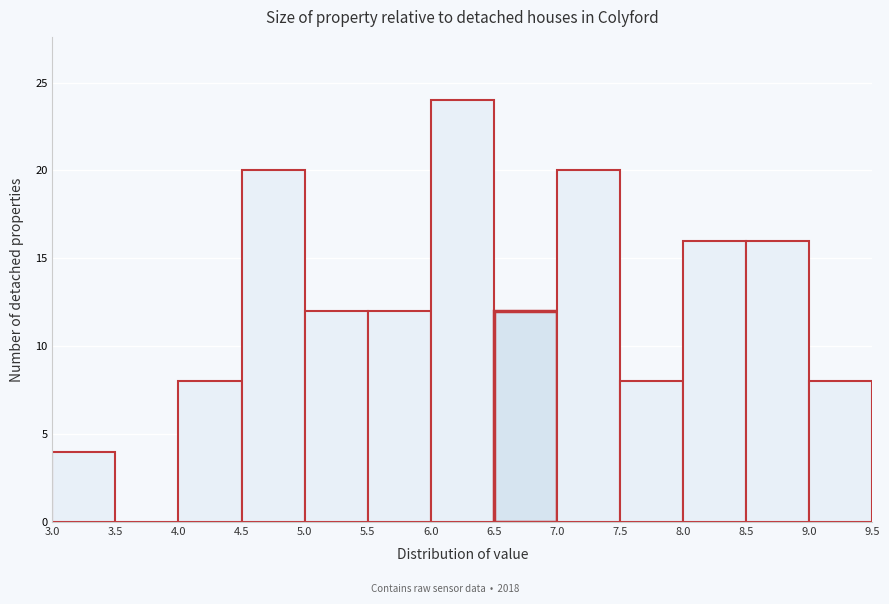

What is the height of the bar covering 7.5 to 8.0 on the x-axis? The values are not printed on the chart, so give them approximately, as read against the axis.

8